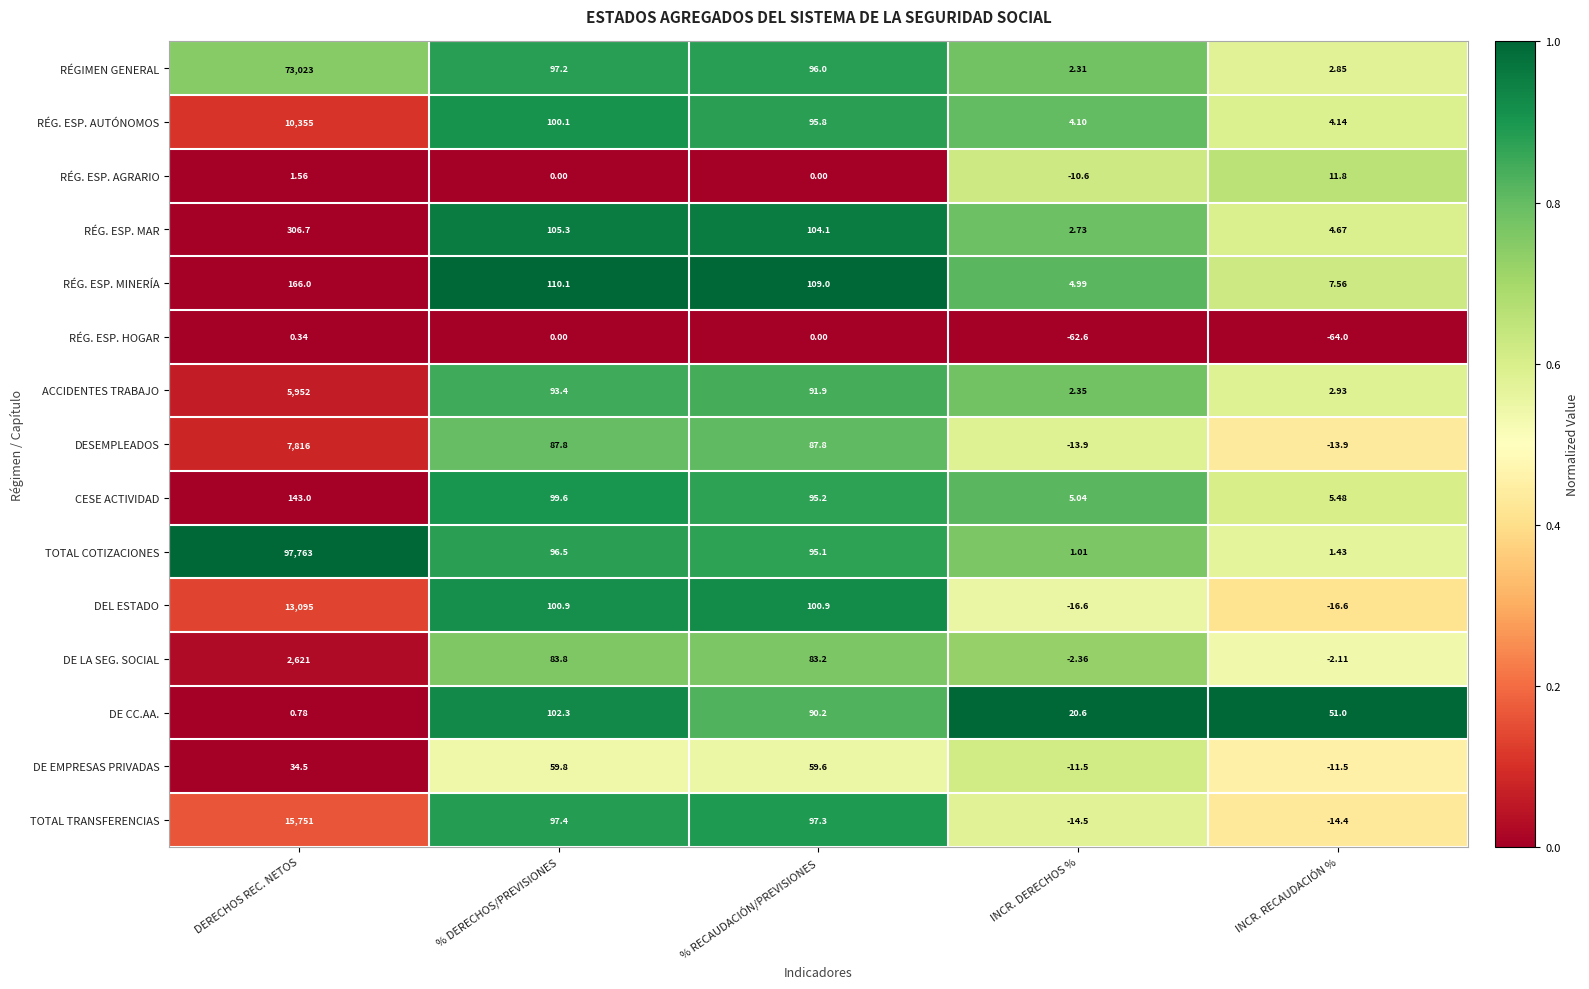

Which series has the widest spread of values?

TOTAL COTIZACIONES